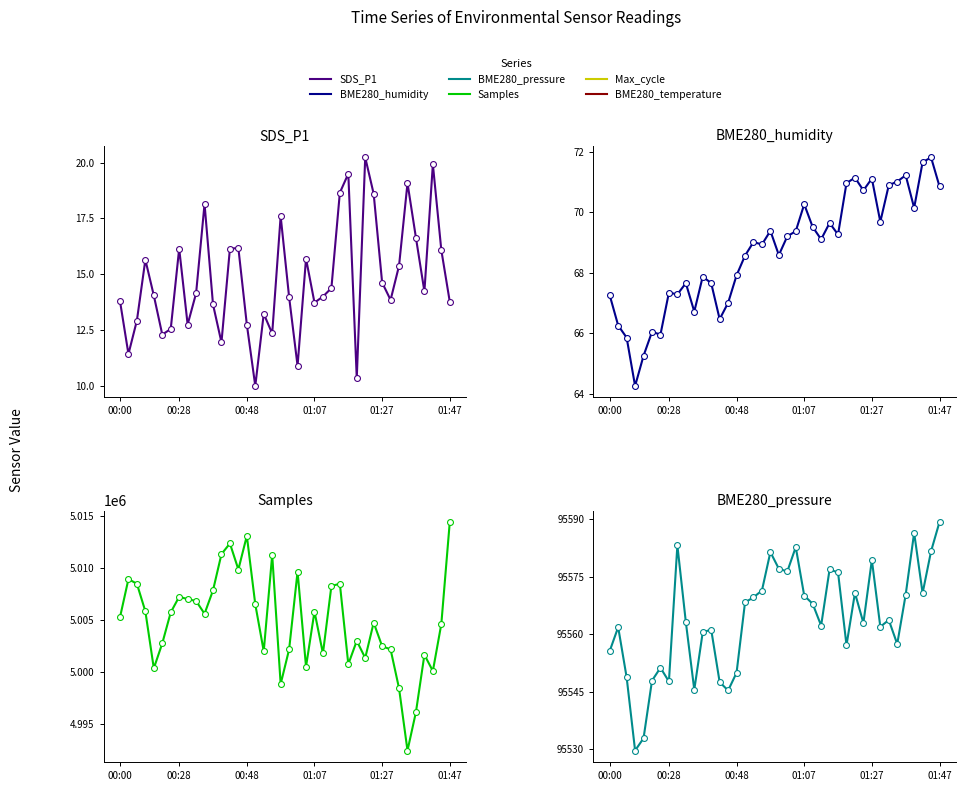

Which series has the largest total across all categories?

Samples